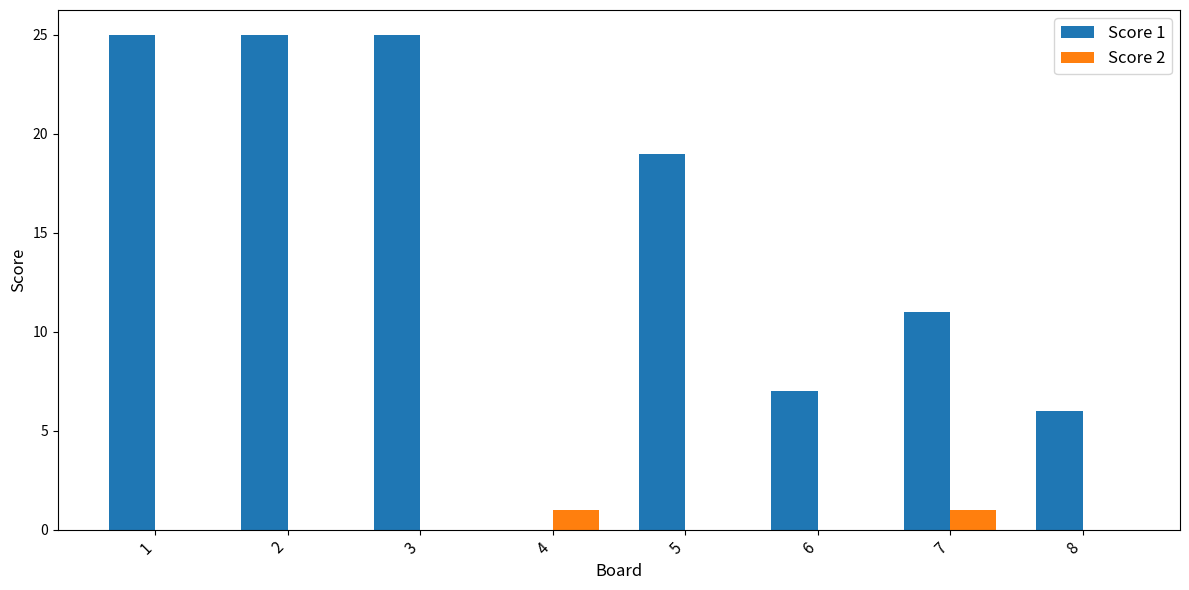

Which series changed the most between 1 and 4?

Score 1